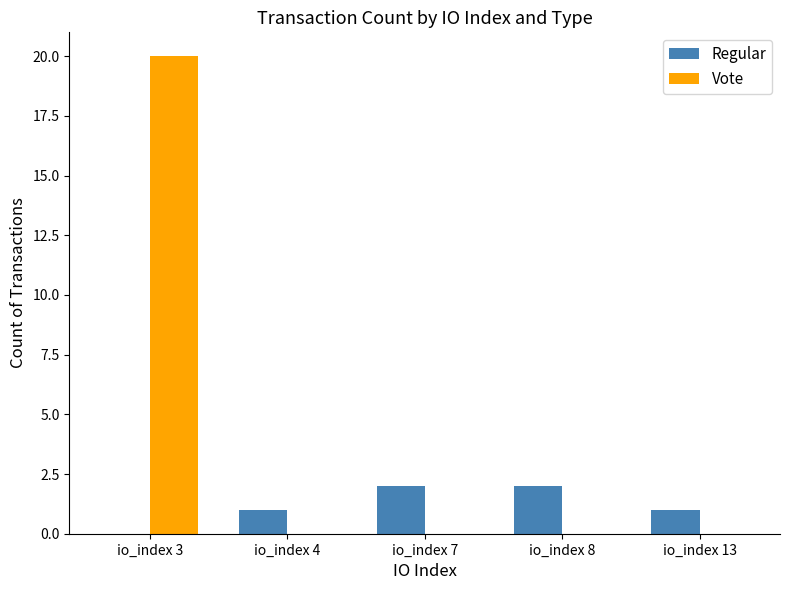

Between io_index 3 and io_index 13, which series saw the biggest shift?

Vote